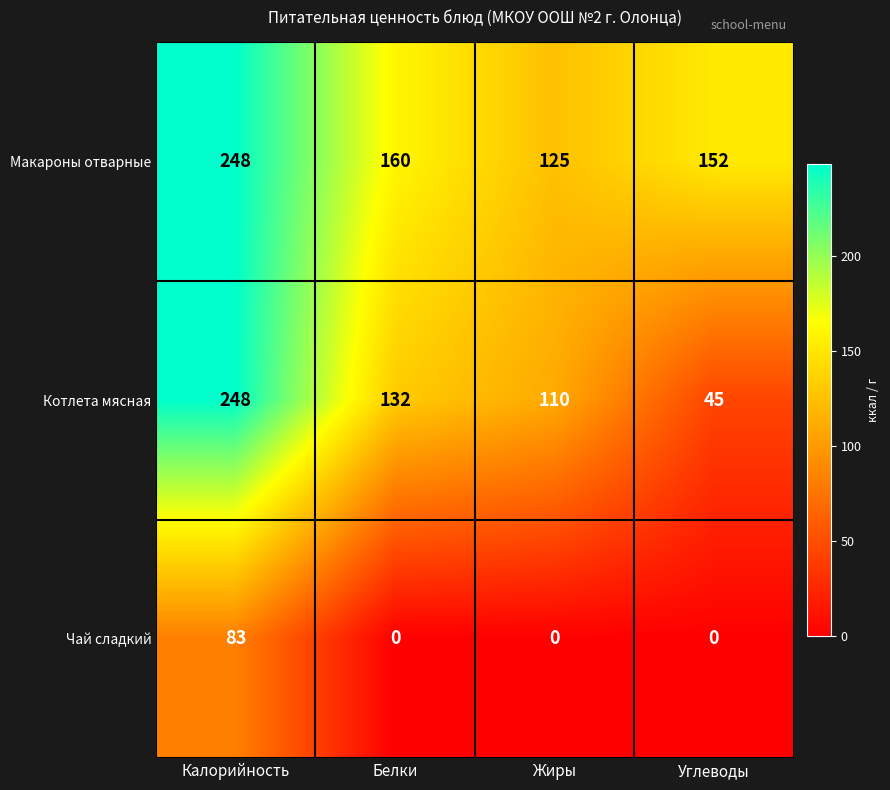

What is the total value across all series at Жиры?

235